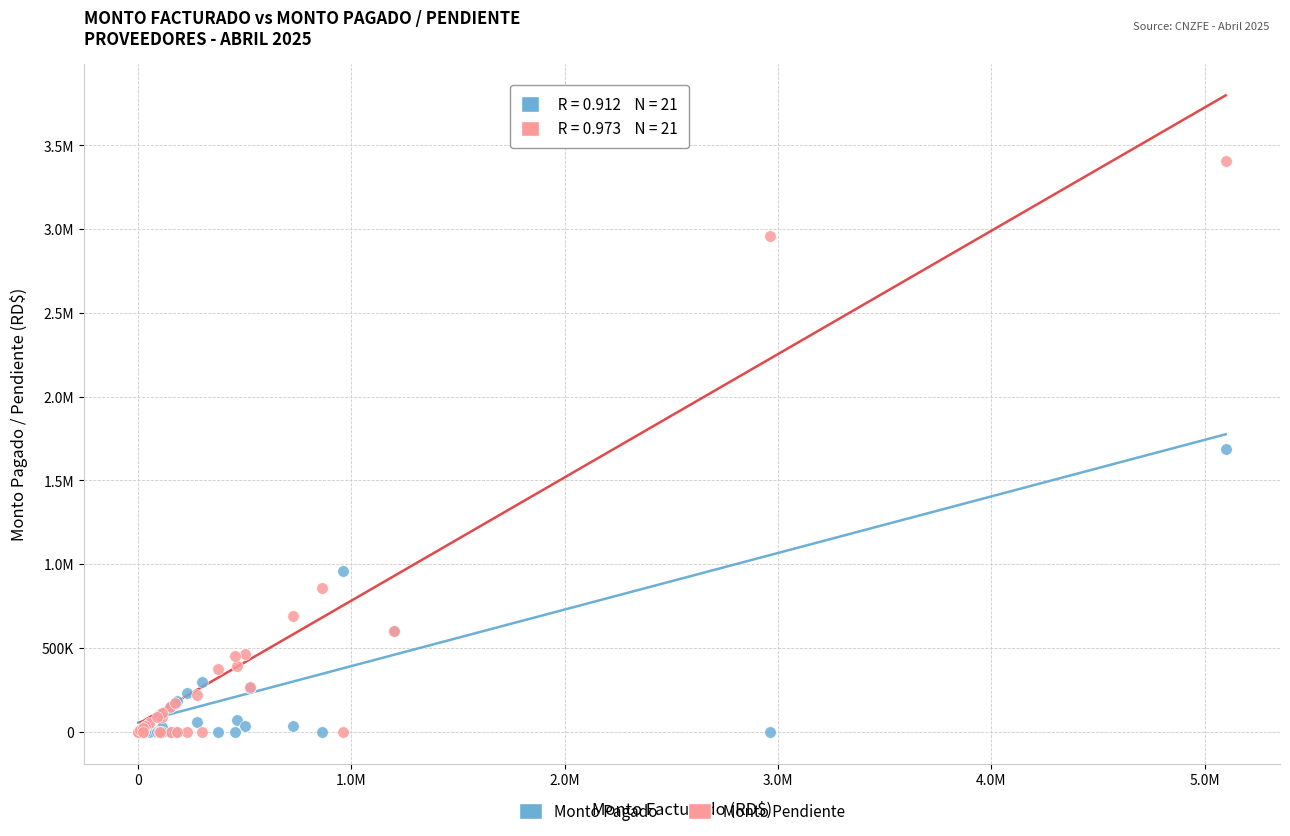

What are all the series names shown in the legend?

Monto Pagado, Monto Pendiente